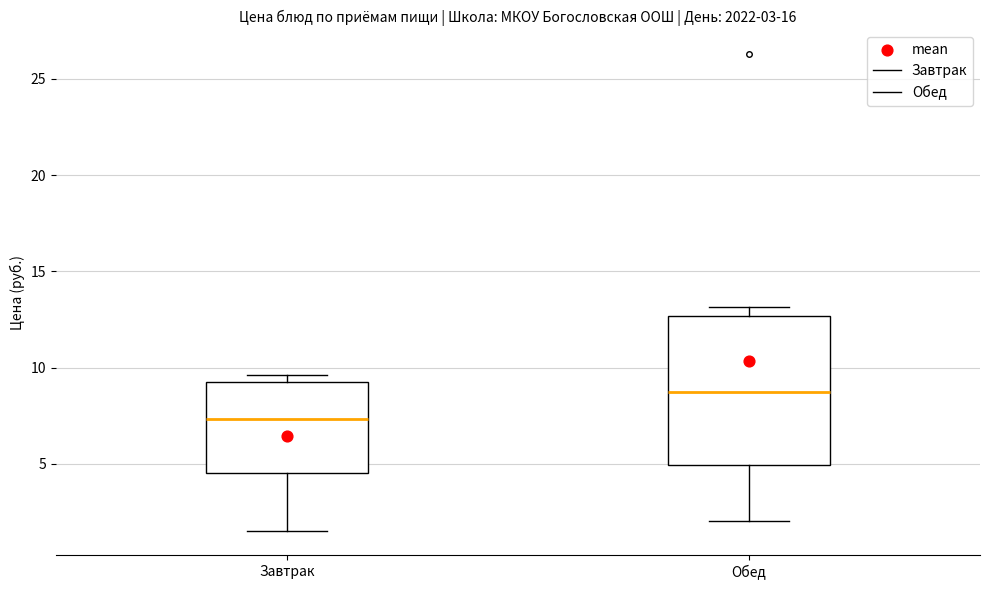

Comparing the boxes themselves (not the whiskers), which one is the tallest?

Обед